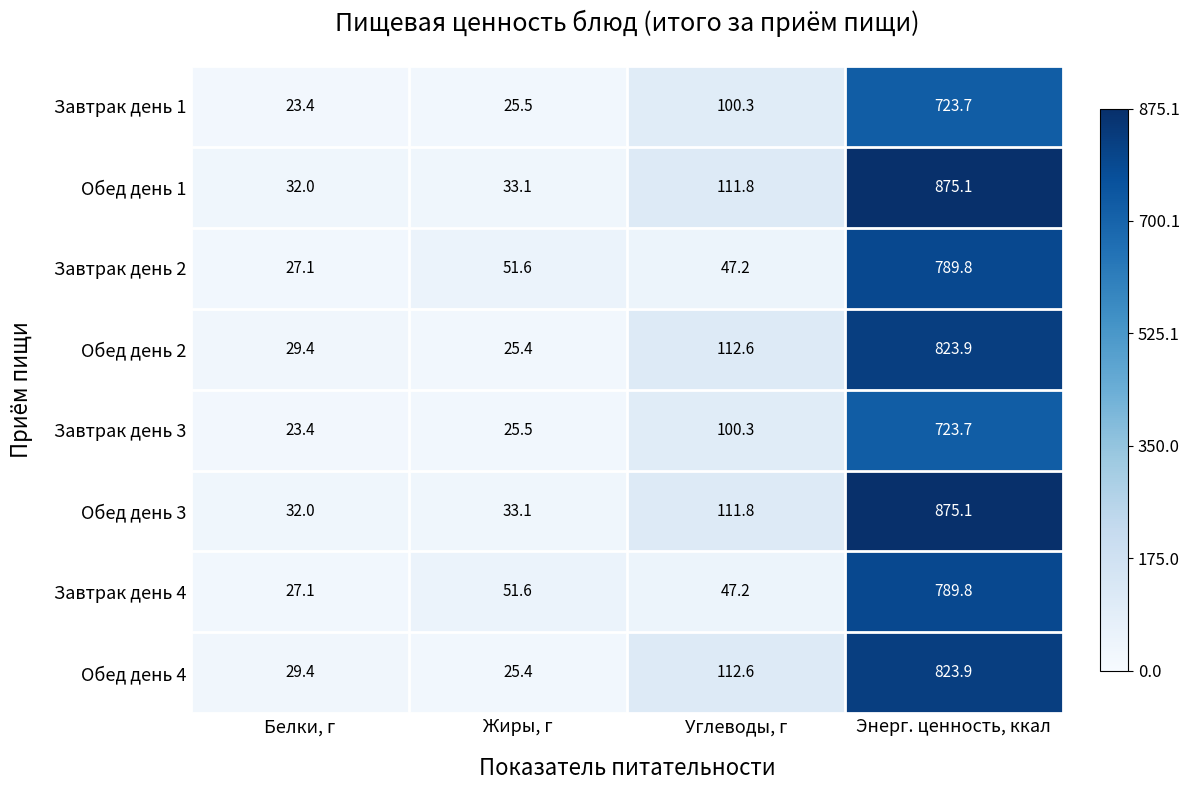

Rank the categories by Завтрак день 2 value from highest to lowest.

Энерг. ценность, ккал, Жиры, г, Углеводы, г, Белки, г